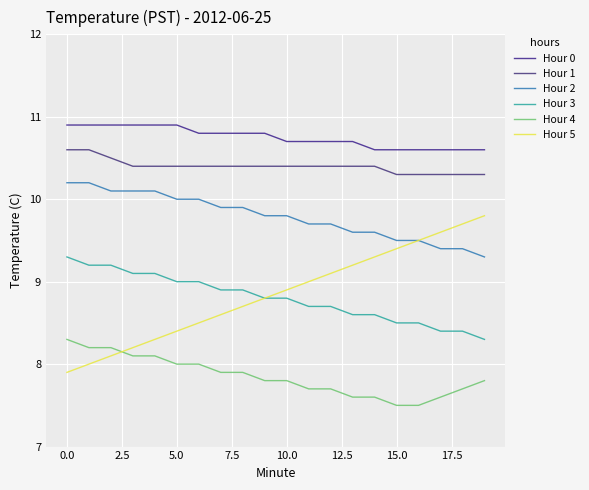

Rank the series by their maximum value, from lowest to highest.

Hour 4, Hour 3, Hour 5, Hour 2, Hour 1, Hour 0